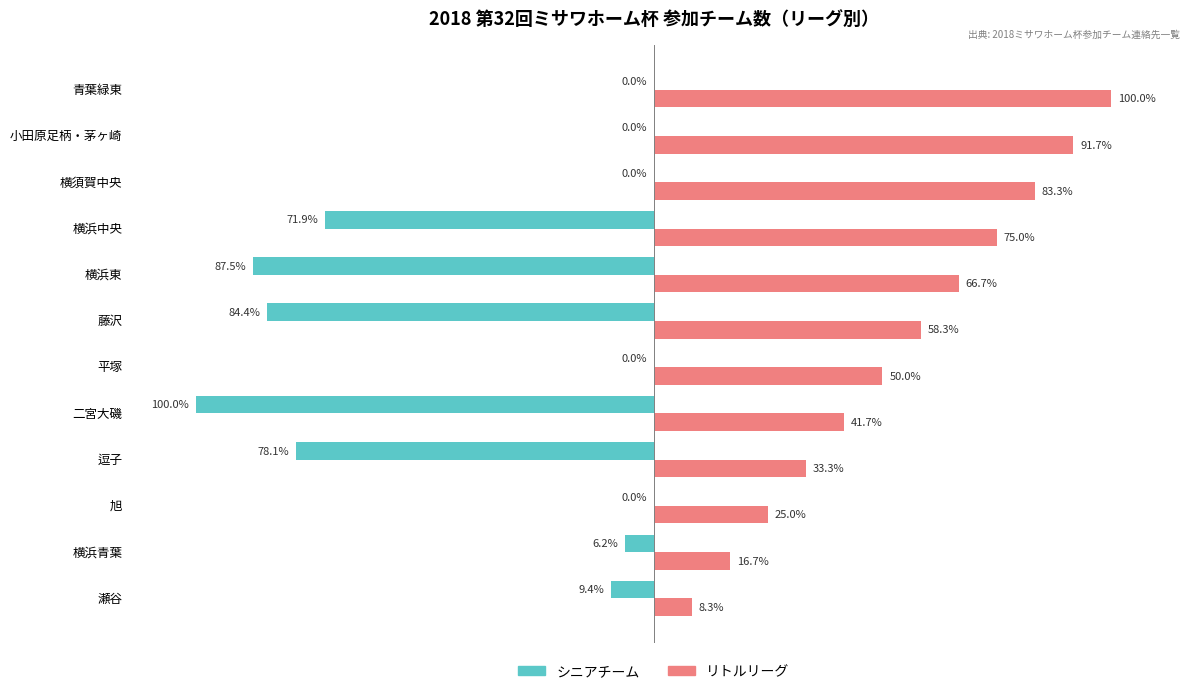

Which series has the largest range (max minus min)?

シニアチーム